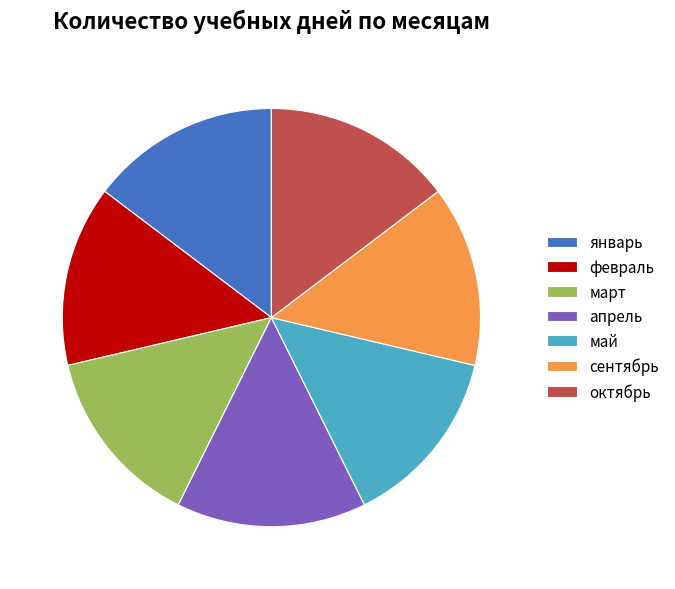

Which has a higher value, апрель or май?

апрель